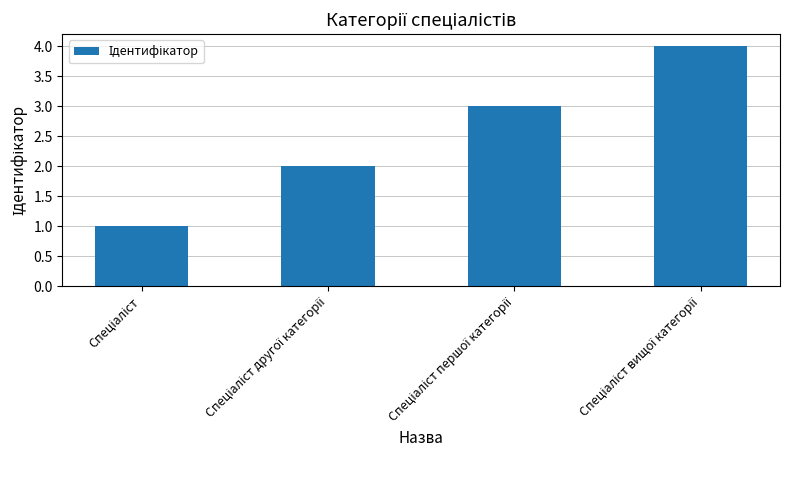

What is the maximum value shown in the chart?

4